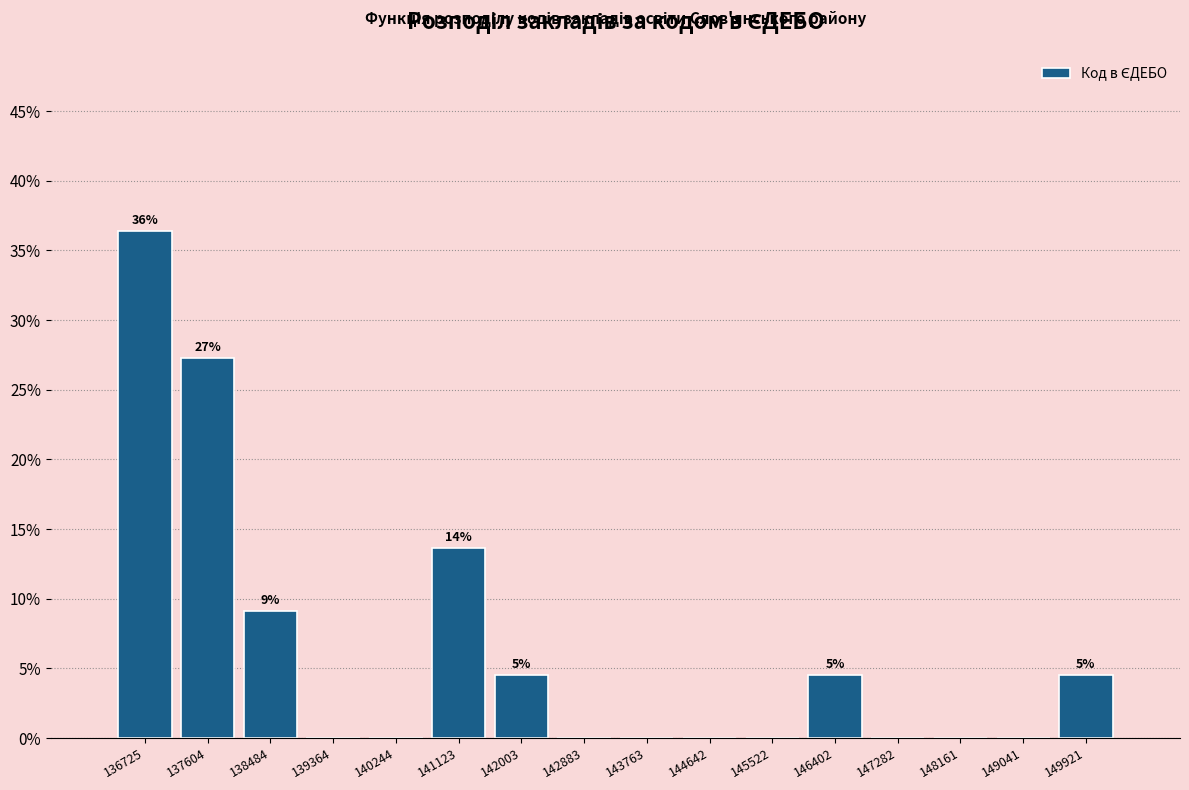

Reading left to right, transcribe all the data shown in this chart.

136725=36.4	137604=27.3	138484=9.1	139364=0.0	140244=0.0	141123=13.6	142003=4.5	142883=0.0	143763=0.0	144642=0.0	145522=0.0	146402=4.5	147282=0.0	148161=0.0	149041=0.0	149921=4.5